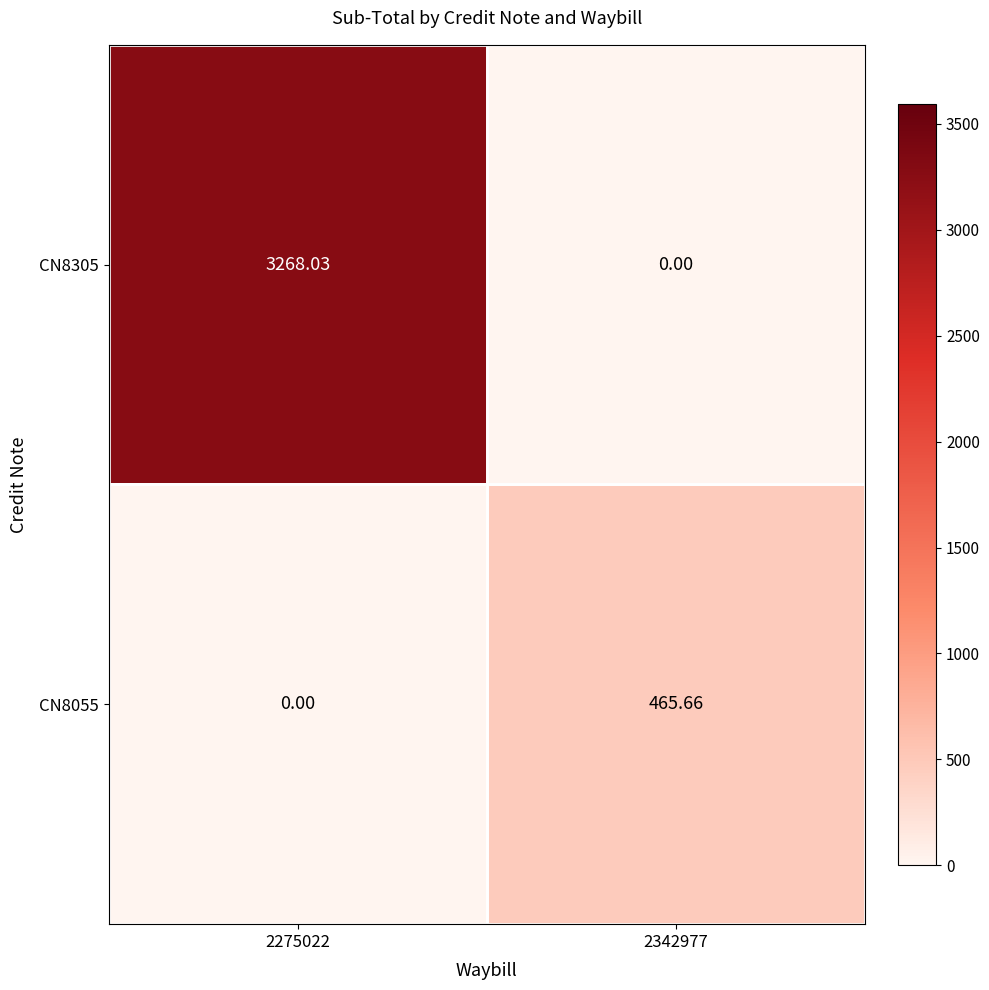

Rank the series at 2342977 from lowest to highest value.

CN8305, CN8055